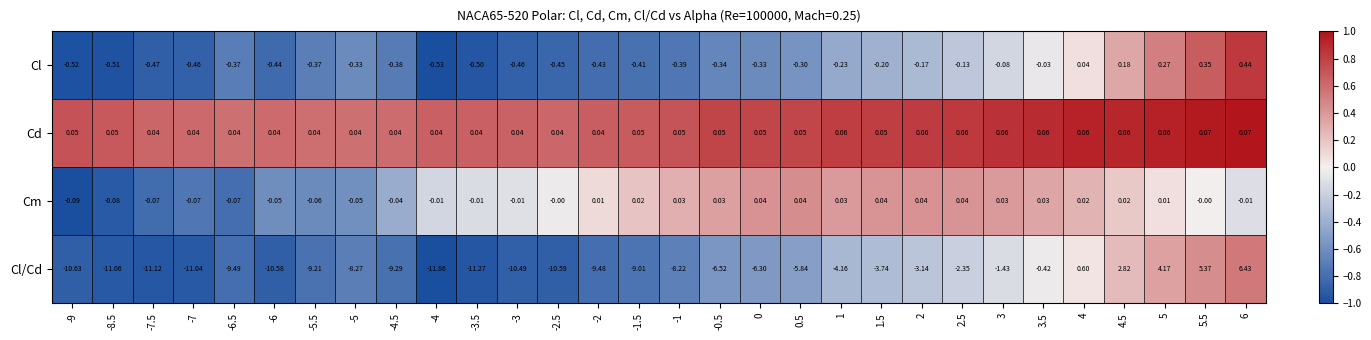

Count the number of categories in the chart.

30